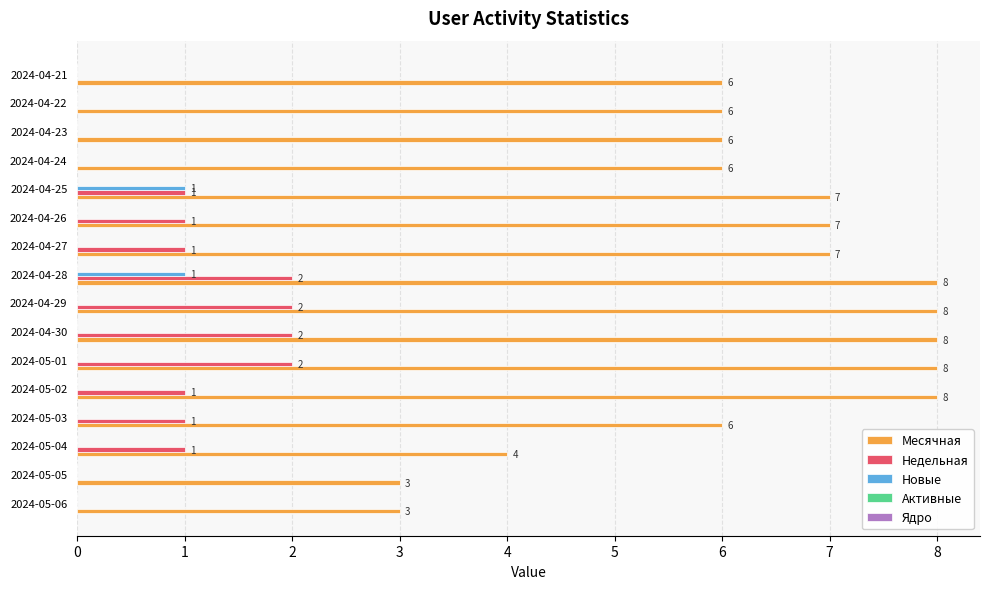

What is the sum of all Месячная values?

101